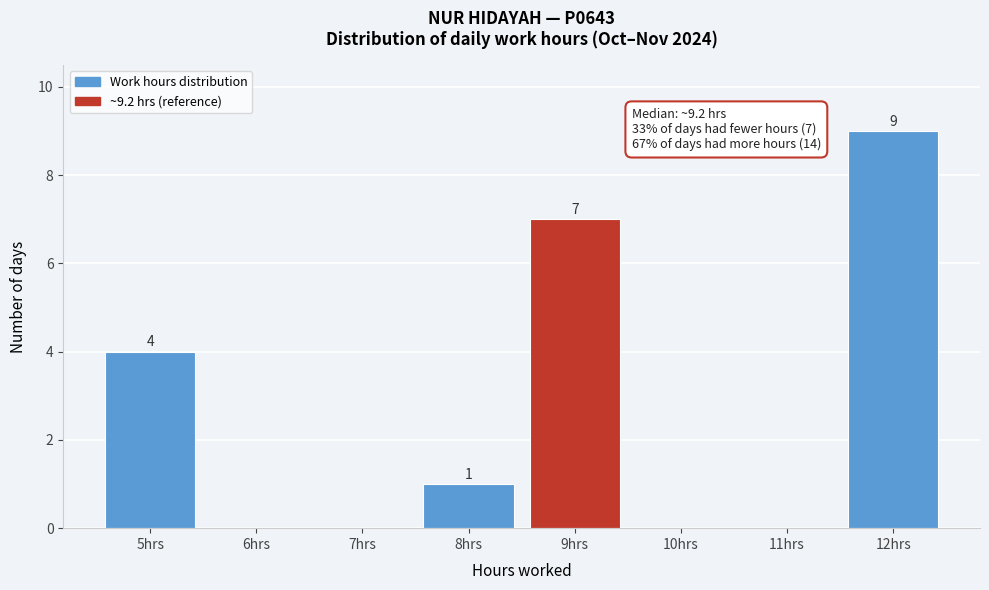

Reading left to right, extract all data points from this chart.

5hrs=4	6hrs=0	7hrs=0	8hrs=1	9hrs=7	10hrs=0	11hrs=0	12hrs=9